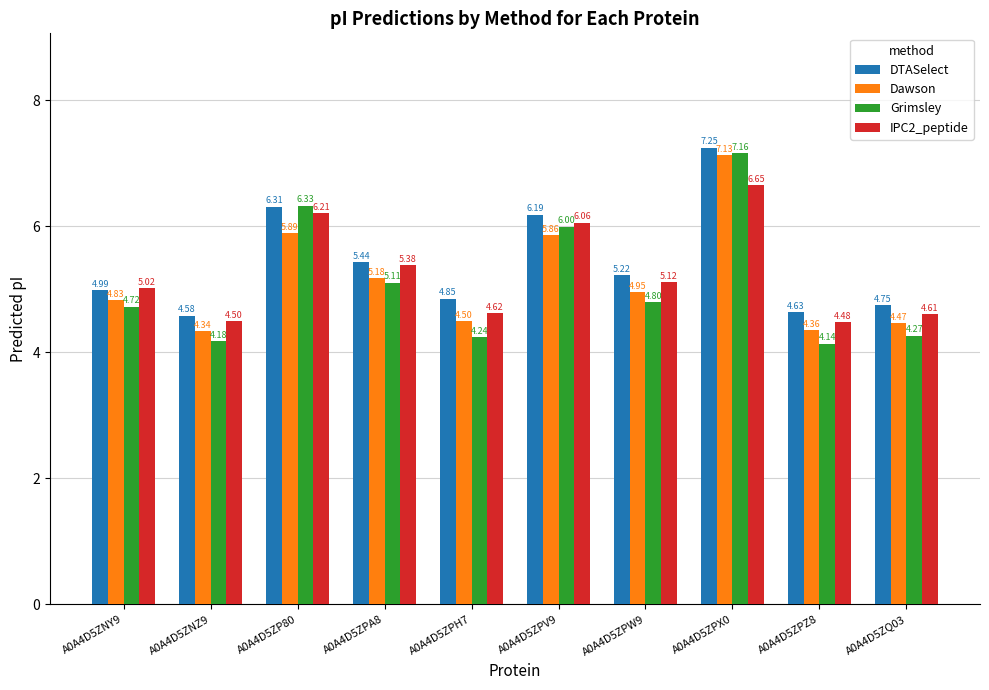

Rank the categories by DTASelect value from lowest to highest.

A0A4D5ZNZ9, A0A4D5ZPZ8, A0A4D5ZQ03, A0A4D5ZPH7, A0A4D5ZNY9, A0A4D5ZPW9, A0A4D5ZPA8, A0A4D5ZPV9, A0A4D5ZP80, A0A4D5ZPX0